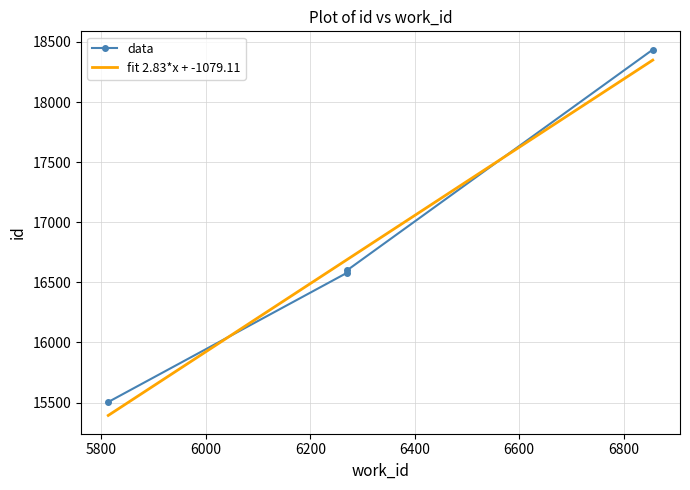

Count the number of data series in this chart.

2